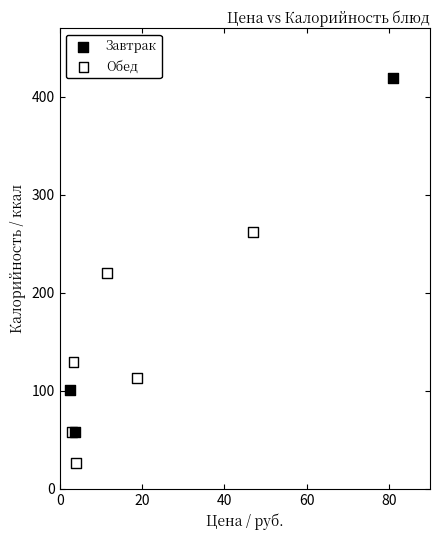

Which series has the largest Y range (max minus min)?

Завтрак